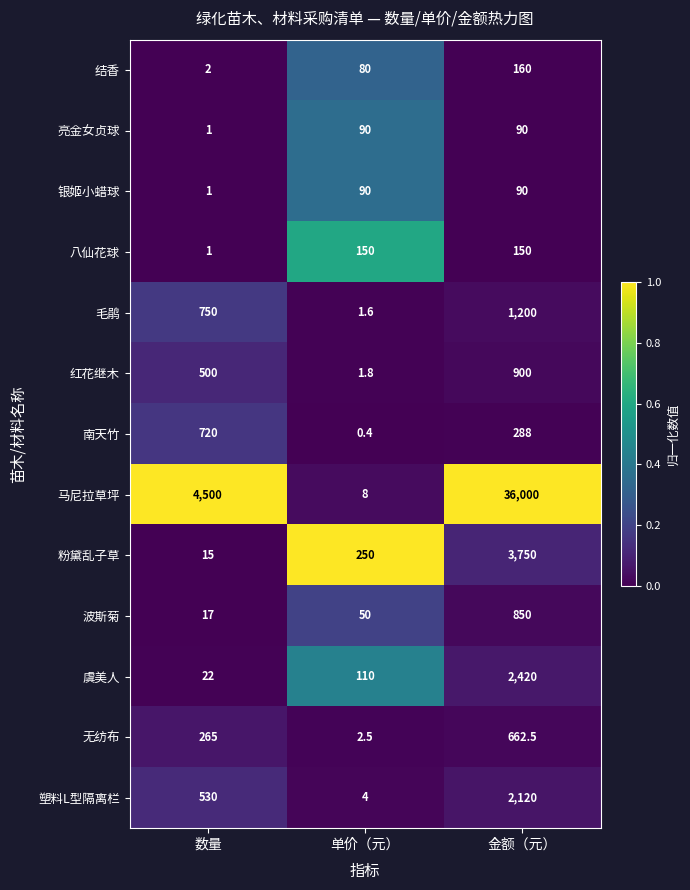

At which label is 粉黛乱子草 closest to 1882?

单价（元）